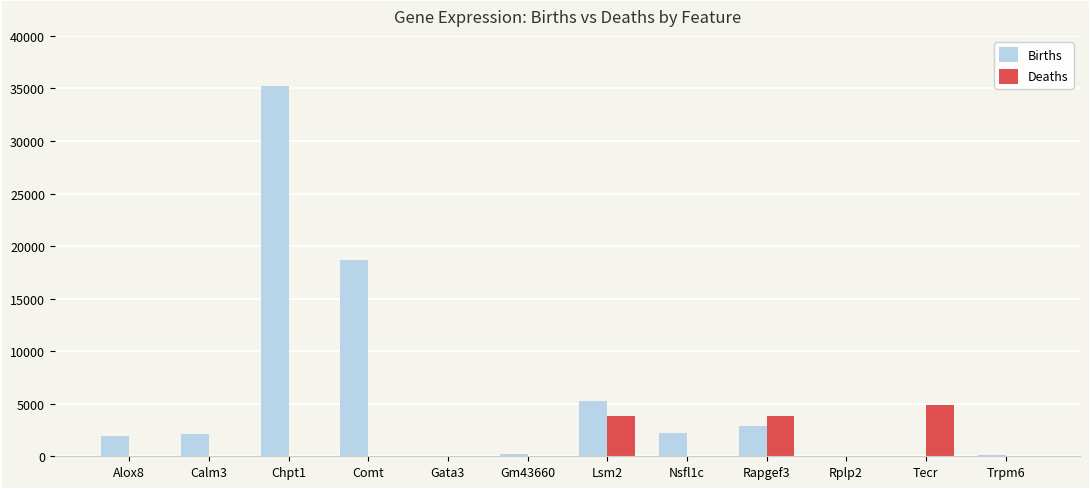

At which category is the sum across all series the highest?

Chpt1